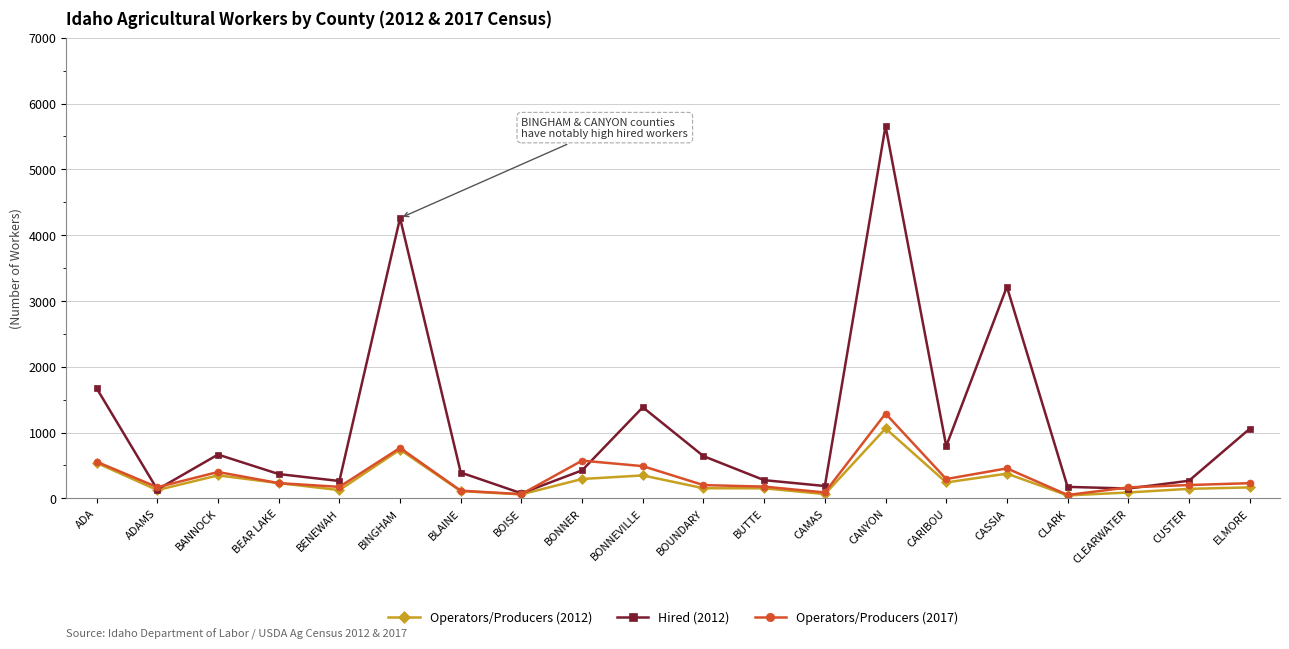

What is the minimum value for Operators/Producers (2012)?

44